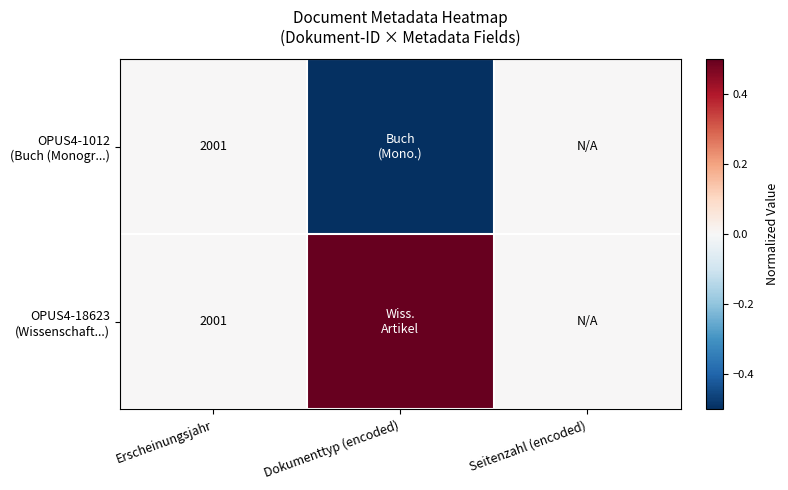

How many series are shown in this chart?

2